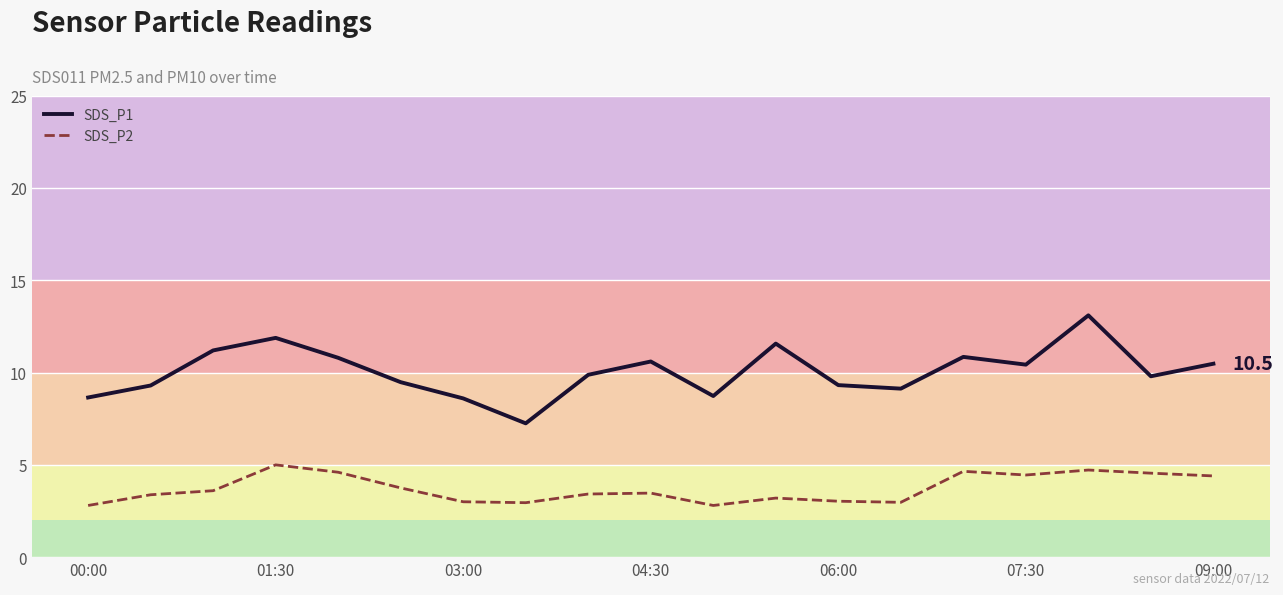

What is the average value of the SDS_P1 series?

10.1